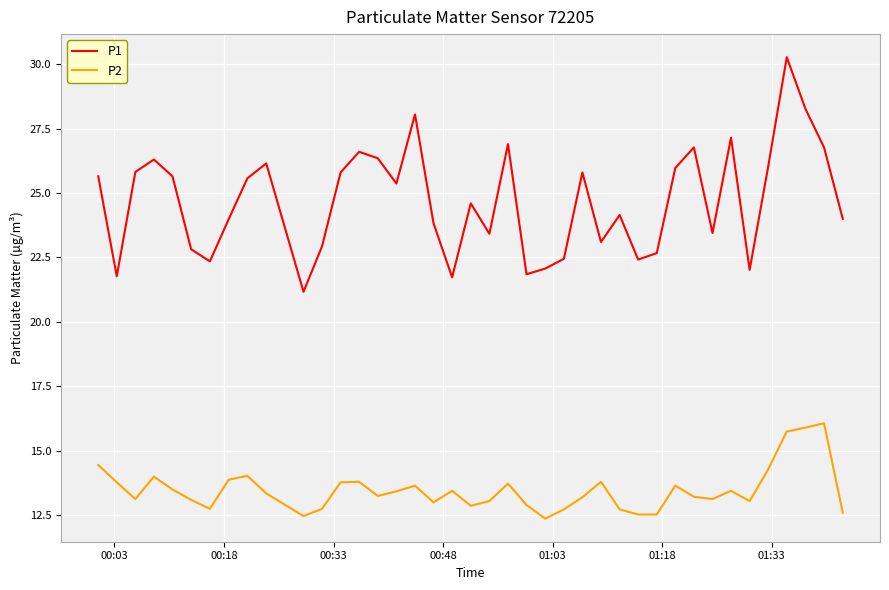

True or false: P1 and P2 cross at least once.

False